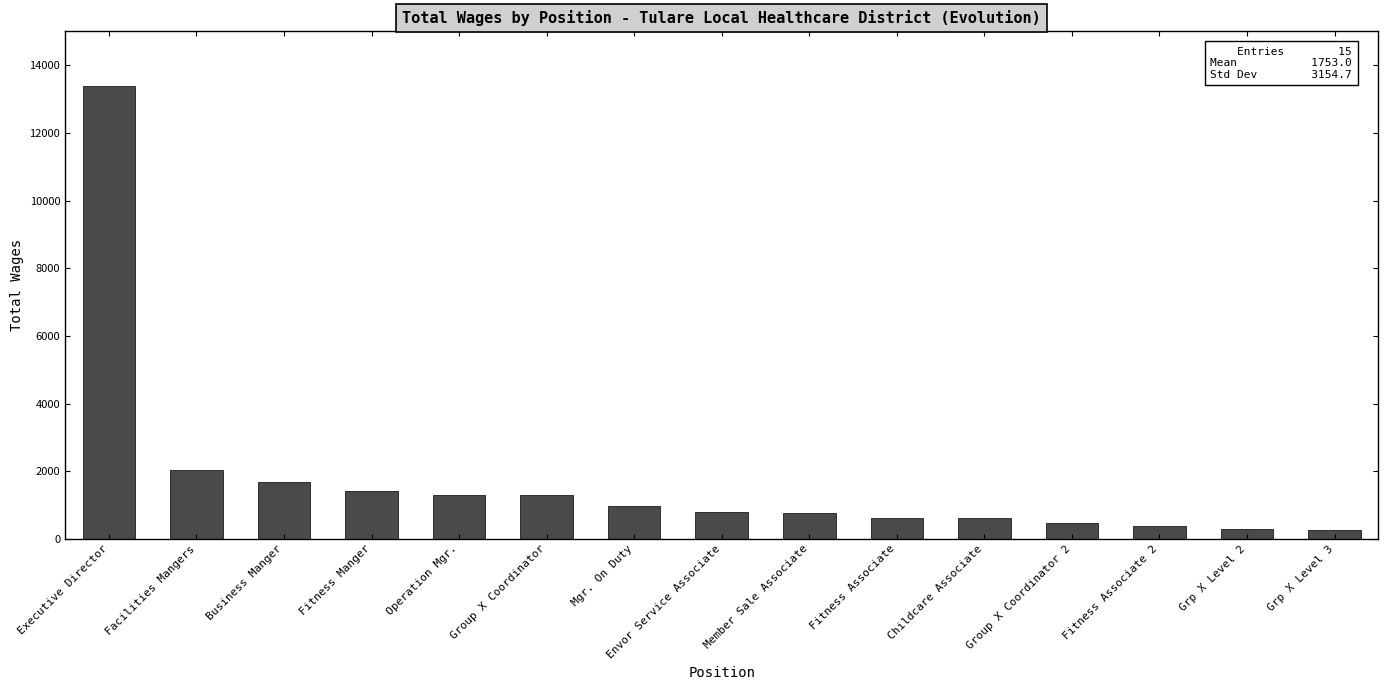

Which has a higher value, Grp X Level 2 or Fitness Associate?

Fitness Associate